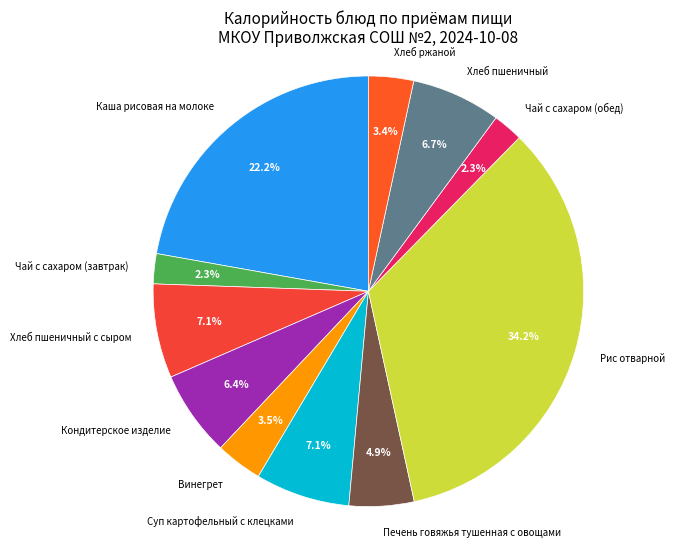

Is it true that Печень говяжья тушенная с овощами is 5% of the pie?

True